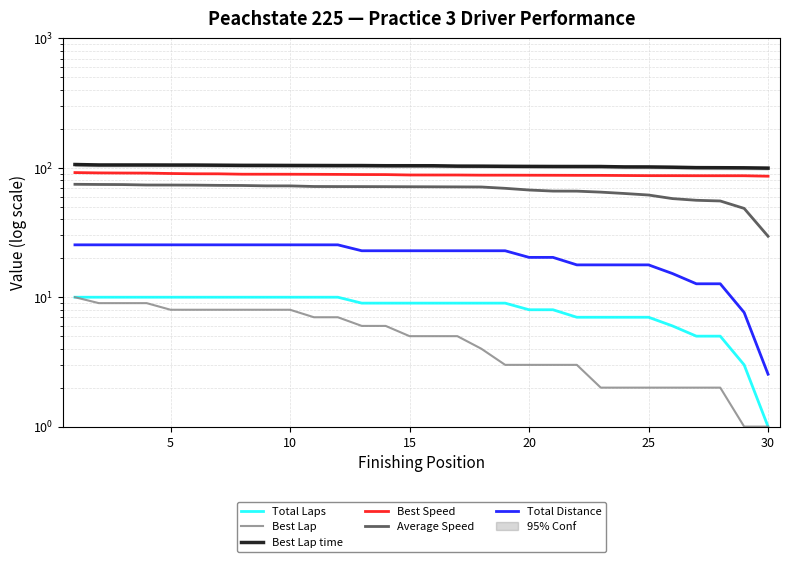

How many series are shown in this chart?

6